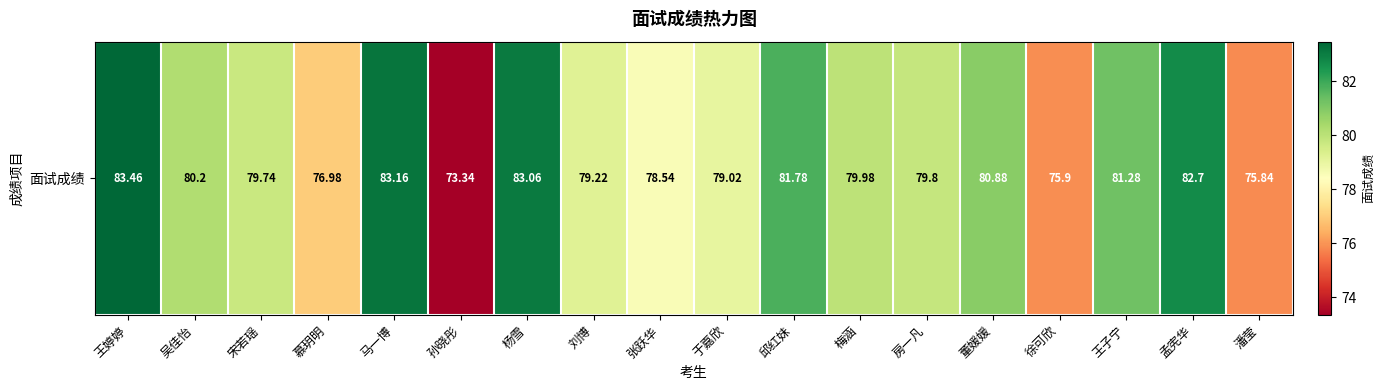

Which label corresponds to the smallest value in the chart?

孙晓彤